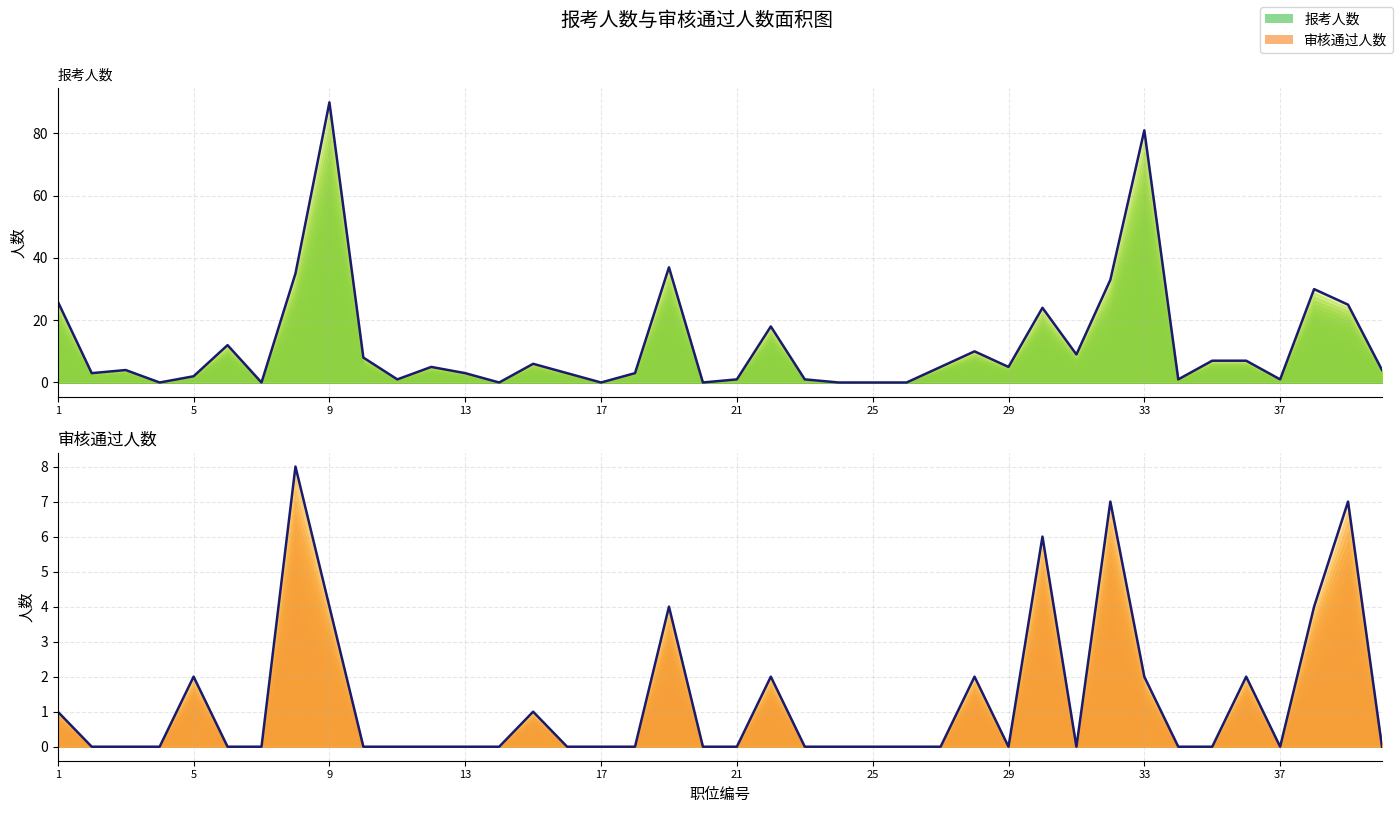

Which series has the largest total across all categories?

报考人数